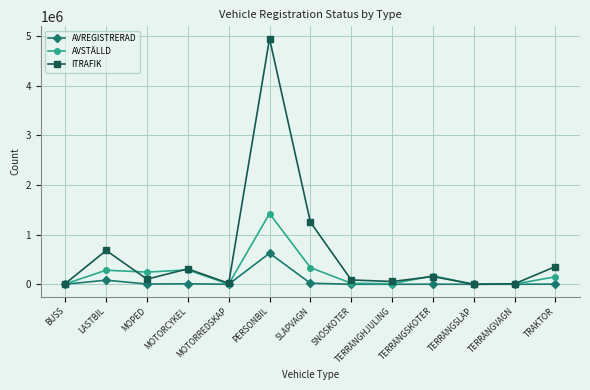

What are all the series names shown in the legend?

AVREGISTRERAD, AVSTÄLLD, ITRAFIK